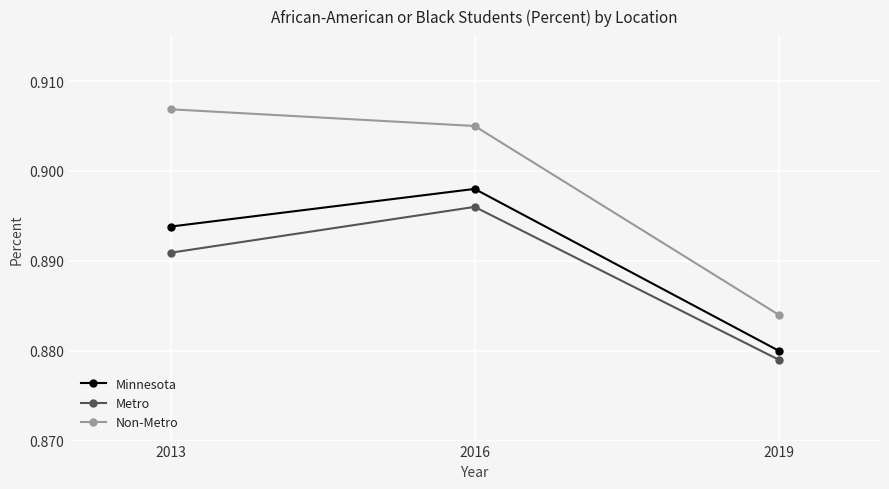

List the series in order of their peak value, highest first.

Non-Metro, Minnesota, Metro